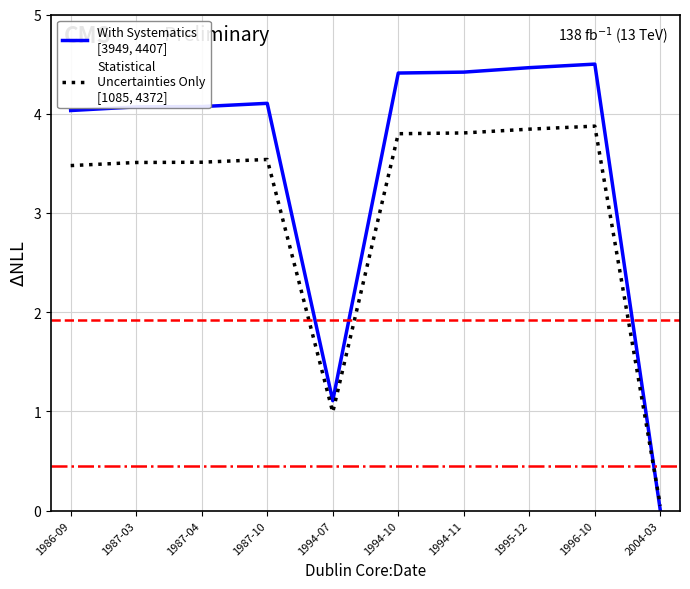

What is the total value across all series at 1995-12?

8.3